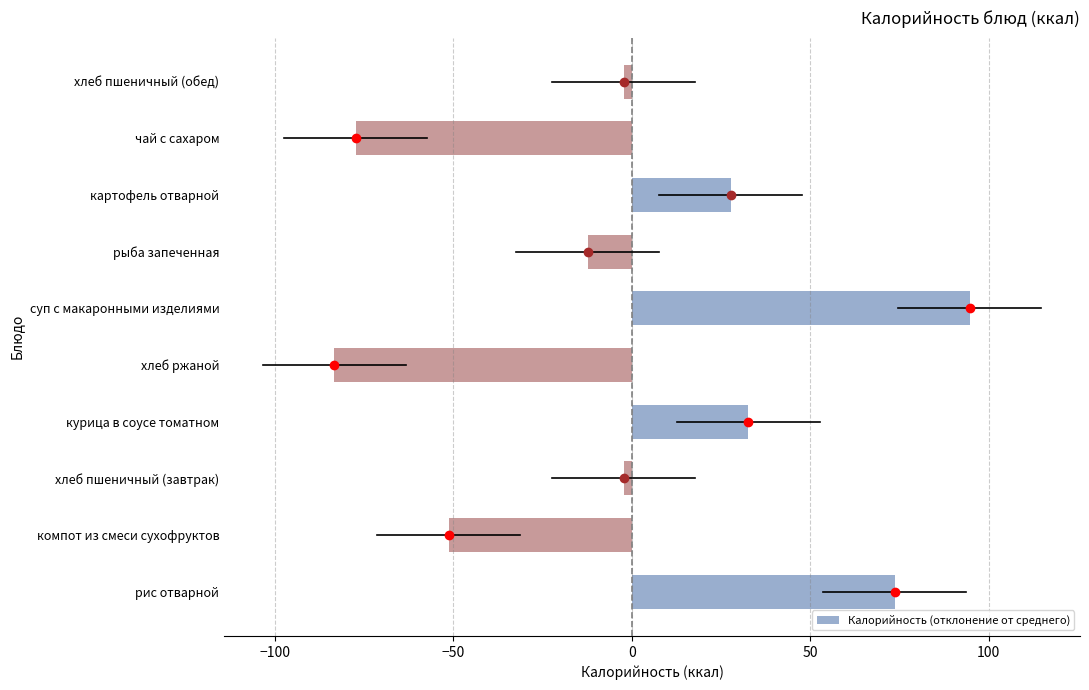

True or false: the data shows -12.3 at рыба запеченная.

True